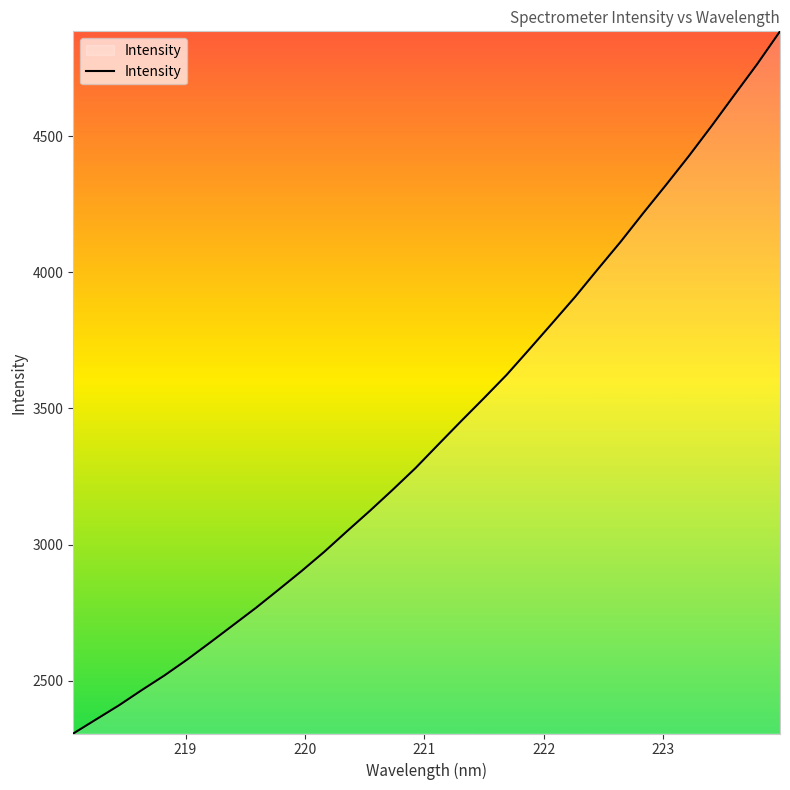

What is the difference between the maximum and minimum values?

2580.3